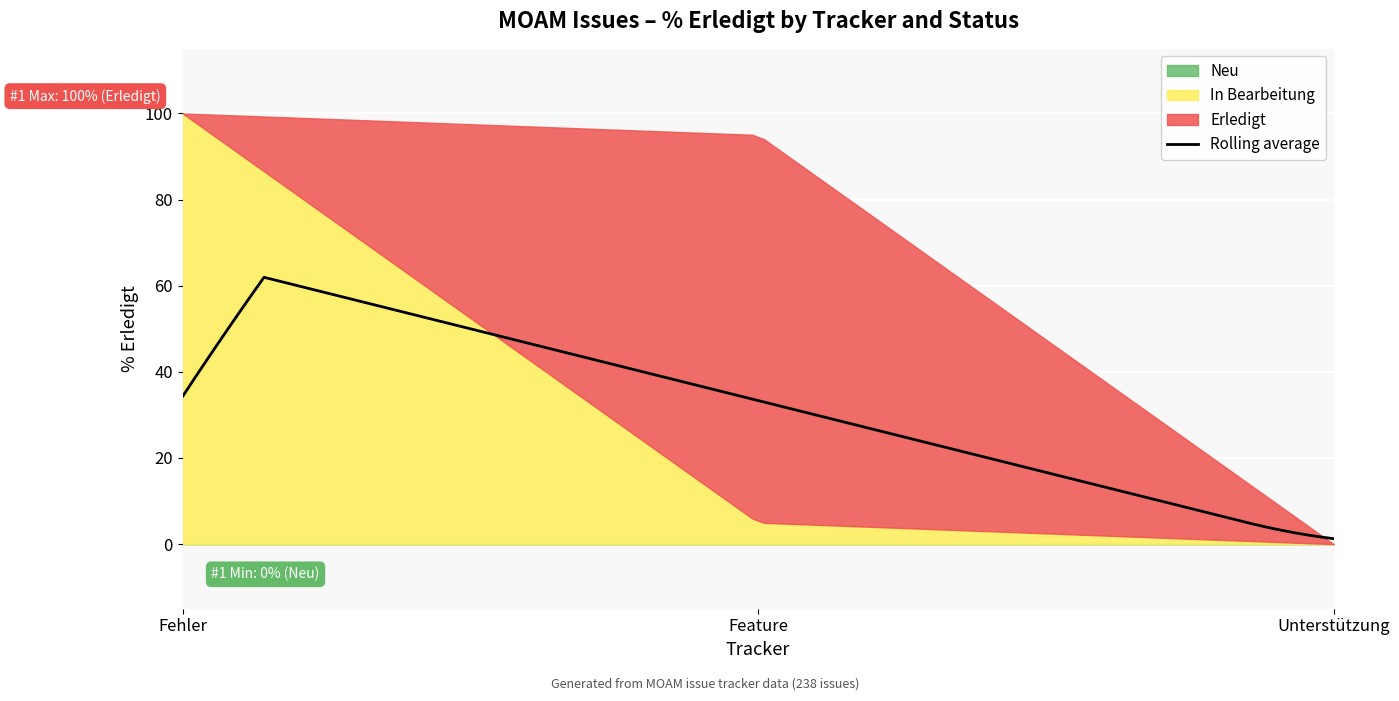

What is the maximum value for Rolling average?

62.0